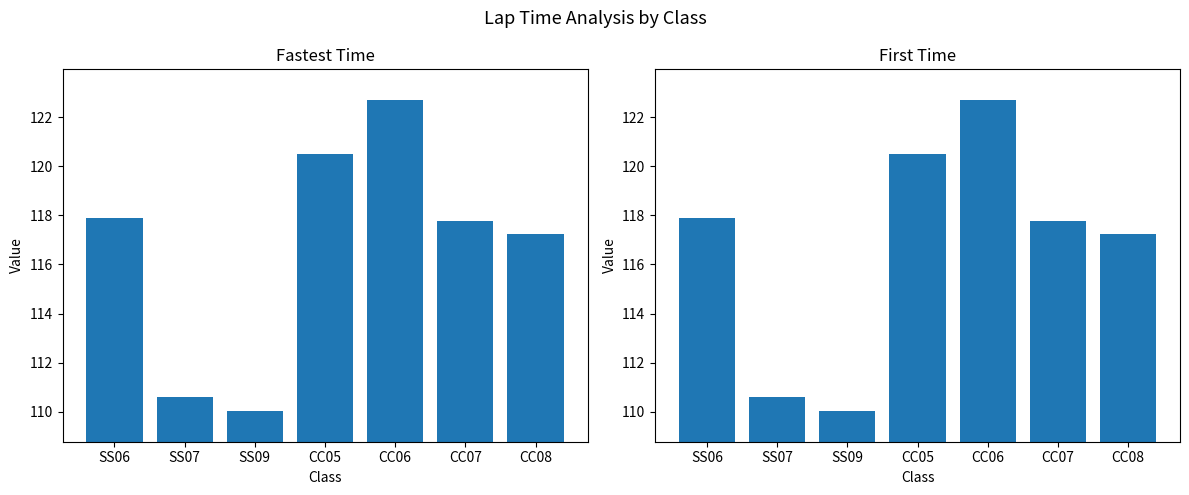

Which series has the largest total across all categories?

Fastest Time